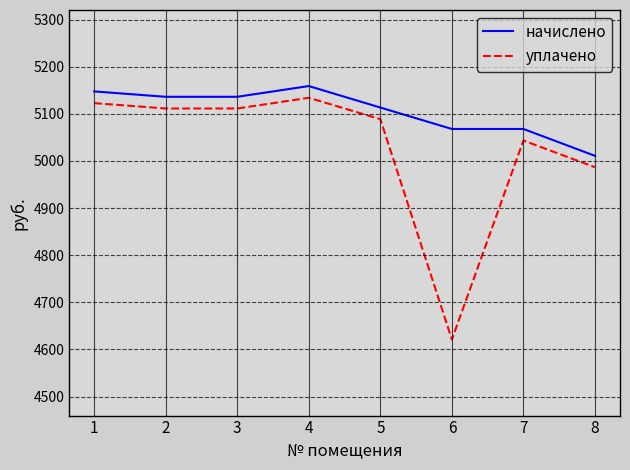

What is the difference between the highest and lowest values at 4?

24.9